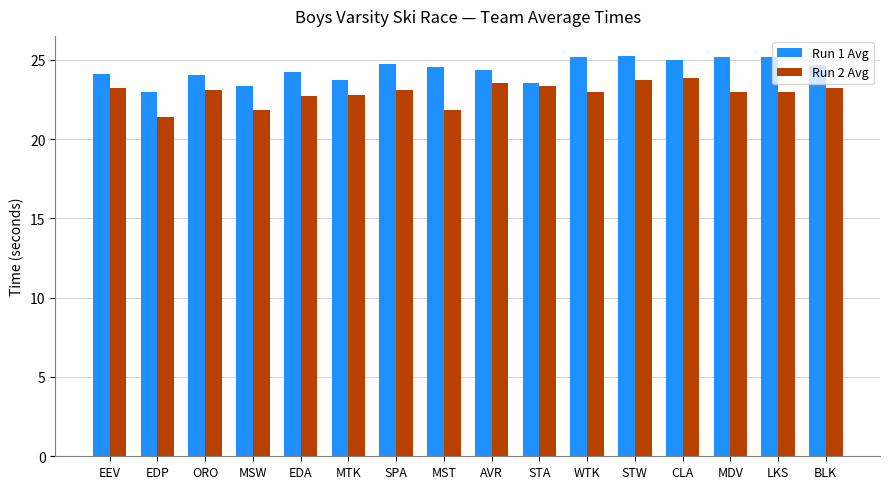

What is the greatest value displayed?

25.2